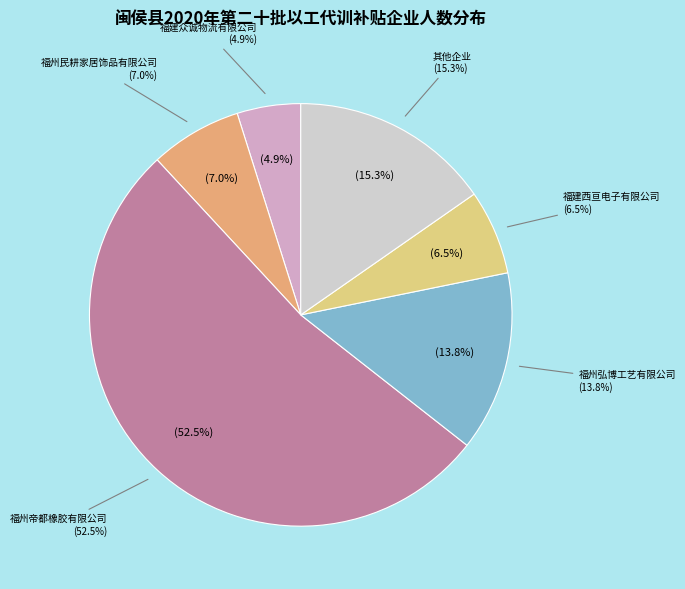

Which slice is the largest?

福州帝都橡胶有限公司